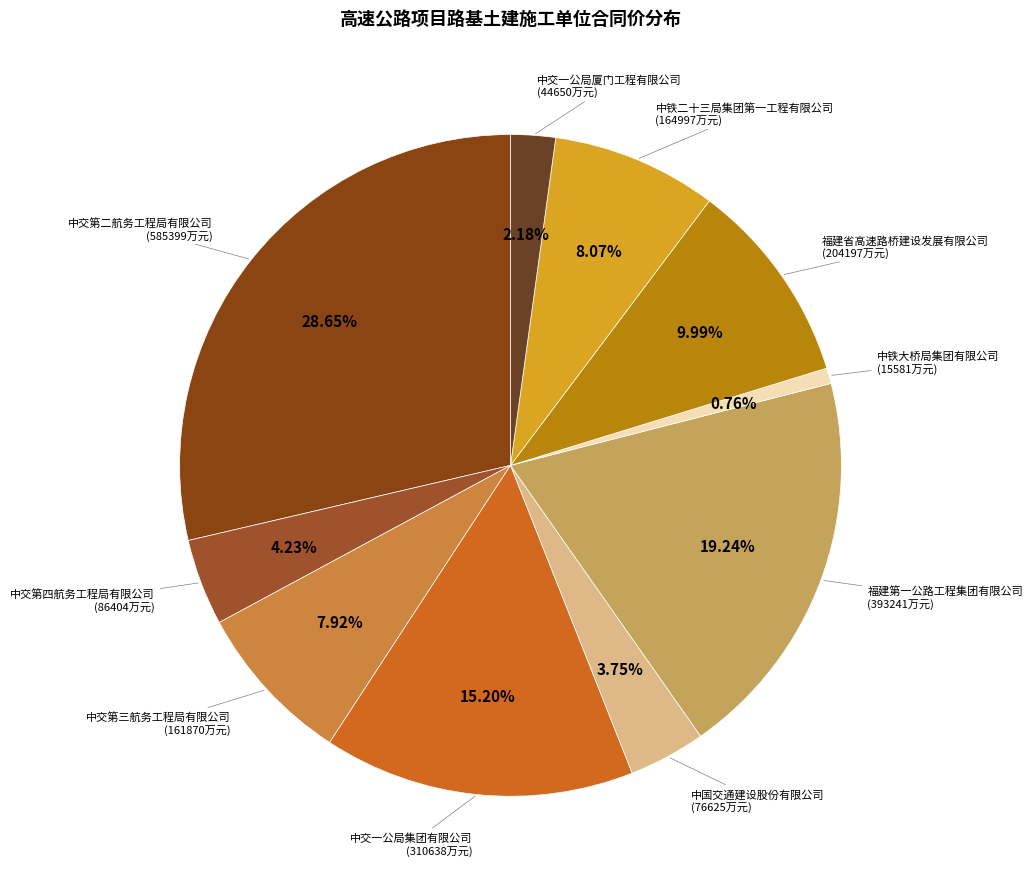

What is the largest slice in the pie chart?

中交第二航务工程局有限公司(A1-1)